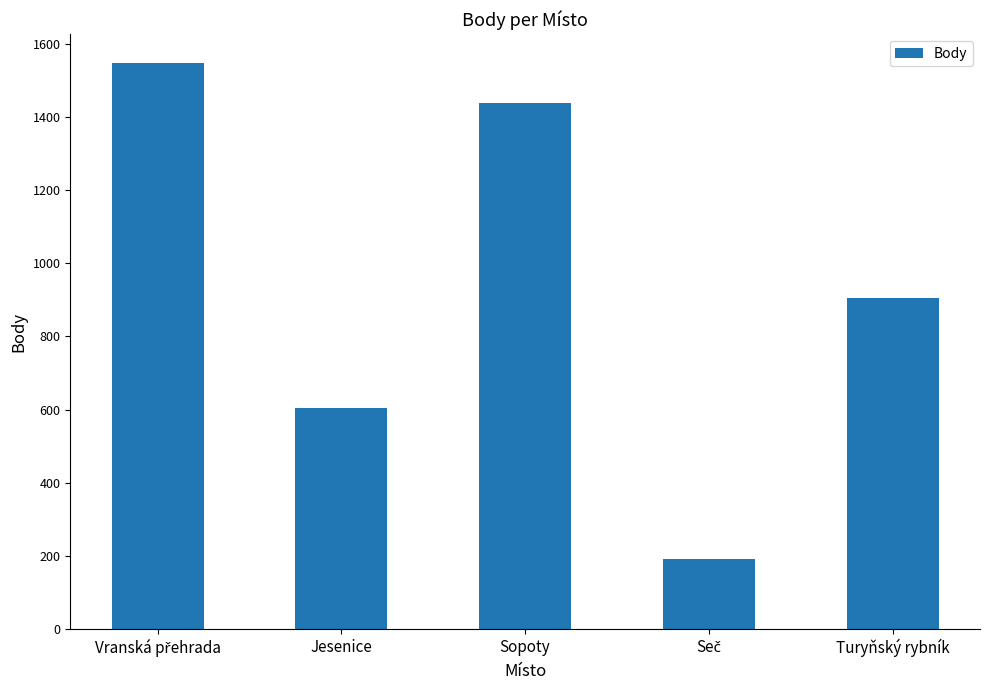

What is the label of the 5th bar from the left?

Turyňský rybník